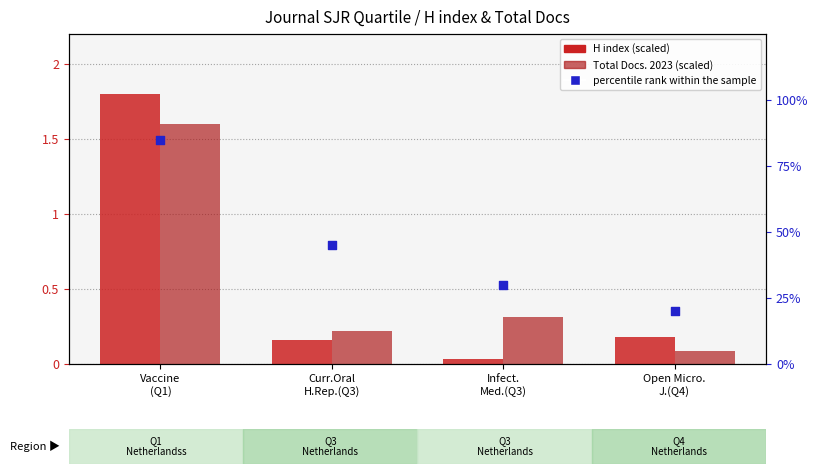

At which category is the sum across all series the highest?

Vaccine
(Q1)